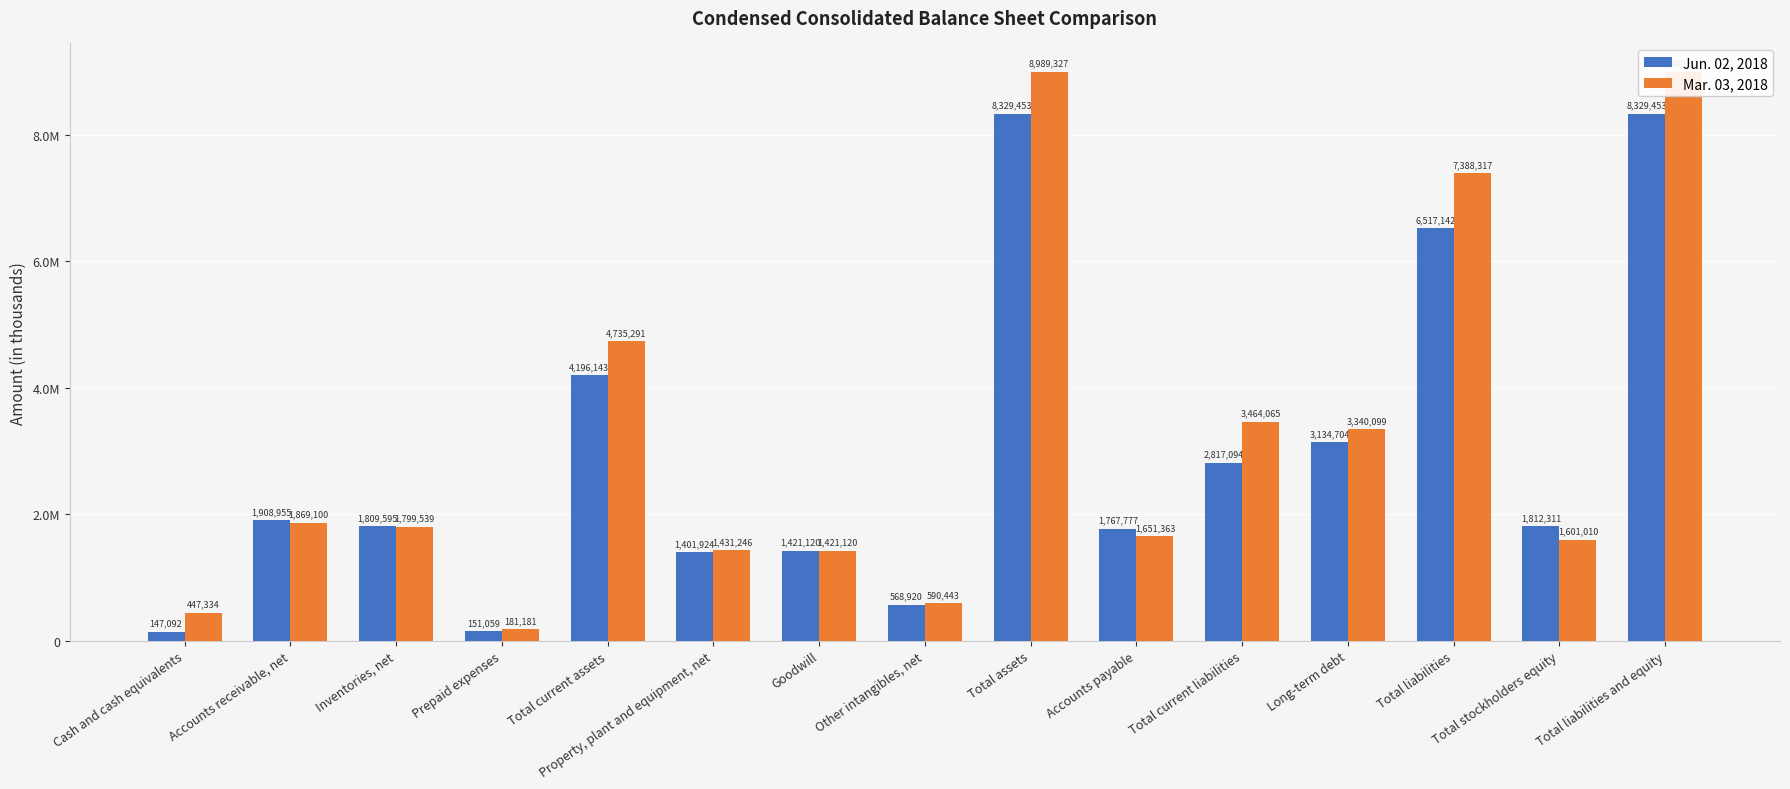

List the series in order of their overall mean, lowest first.

Jun. 02, 2018, Mar. 03, 2018